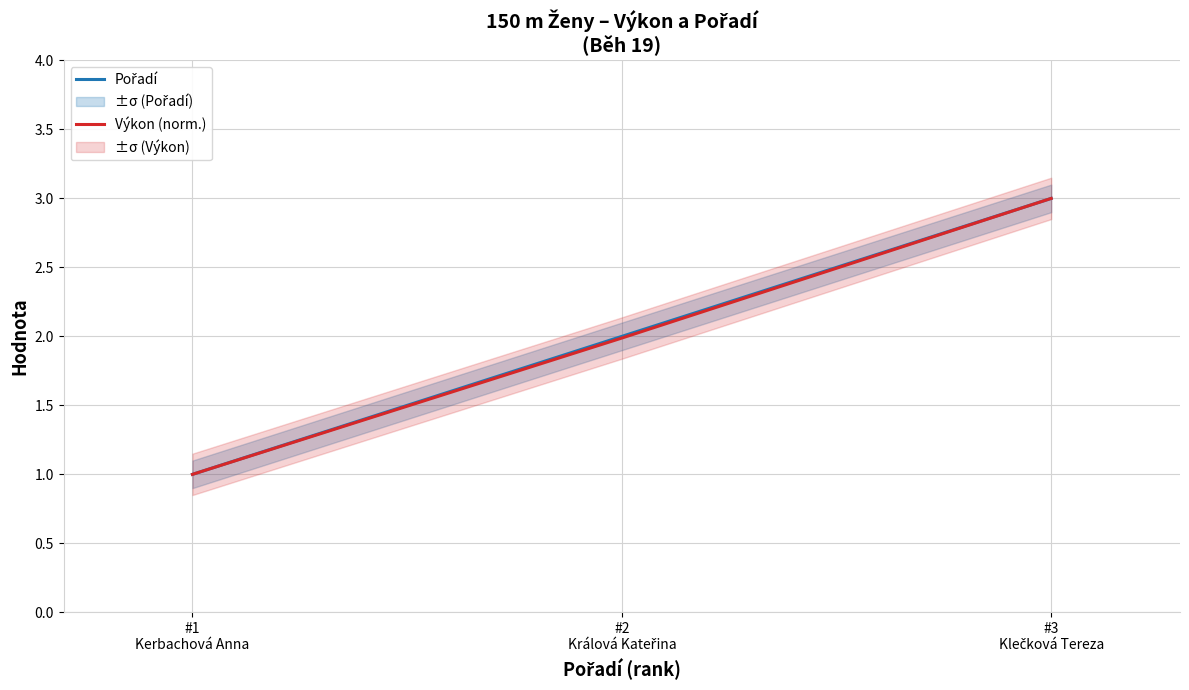

At which category is the sum across all series the highest?

#3
Klečková Tereza